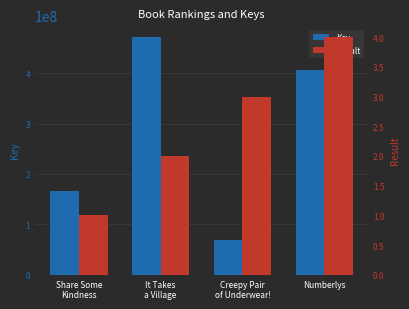

What is the spread (max minus min) of values at It Takes
a Village?

471563531